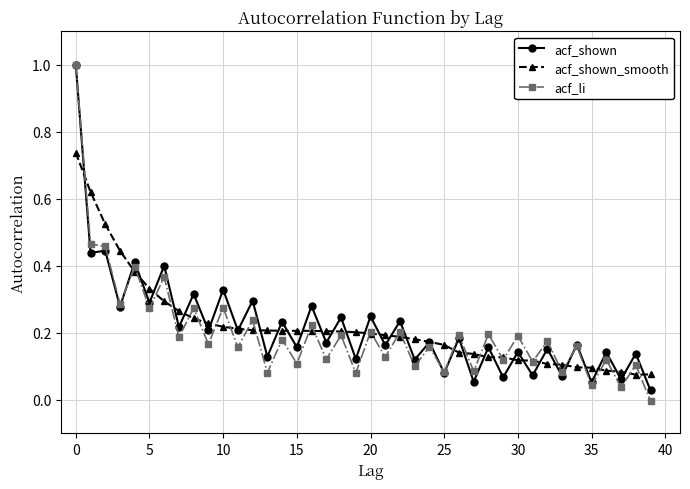

Which series has the largest range (max minus min)?

acf_li